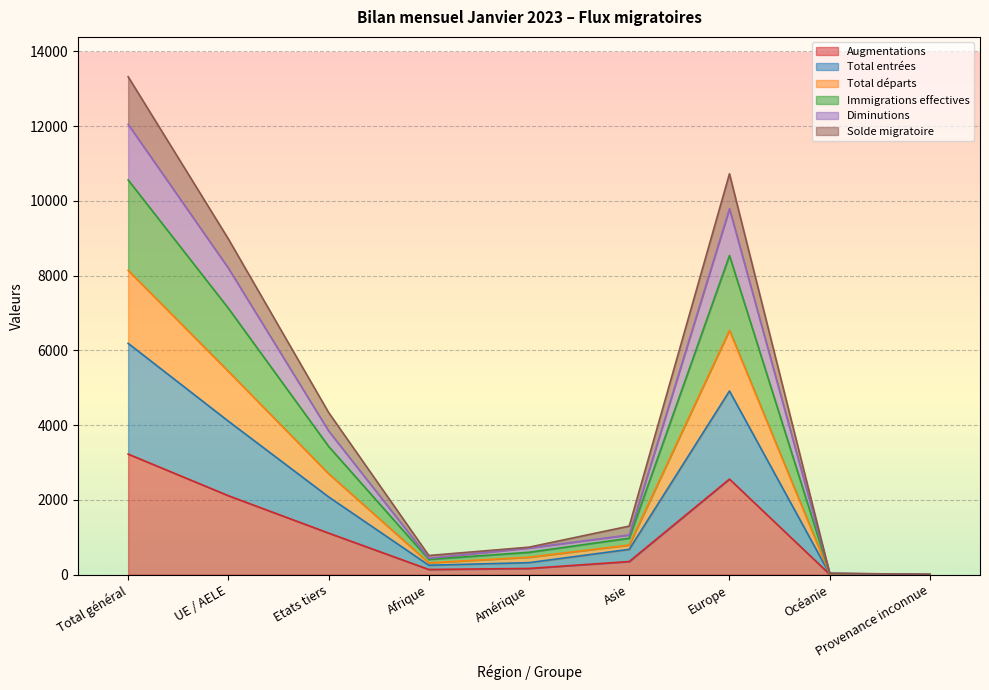

What is the label of the 6th point from the right?

Afrique